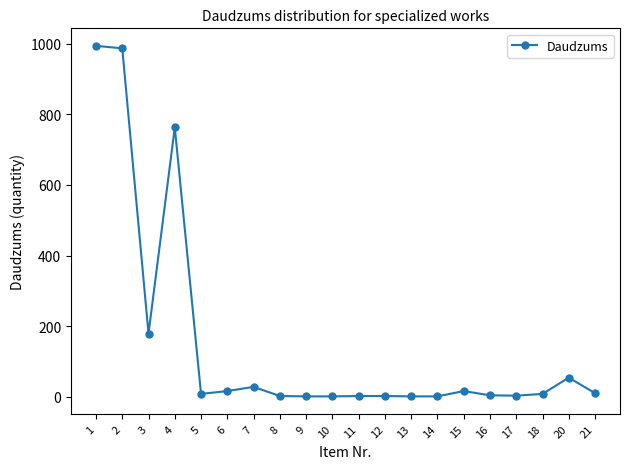

At which category does the data reach its first local valley?

3